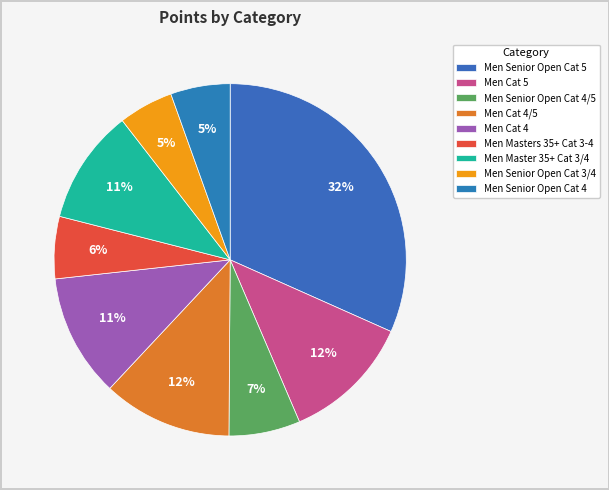

Does Men Senior Open Cat 4/5 represent more than half of the total?

No